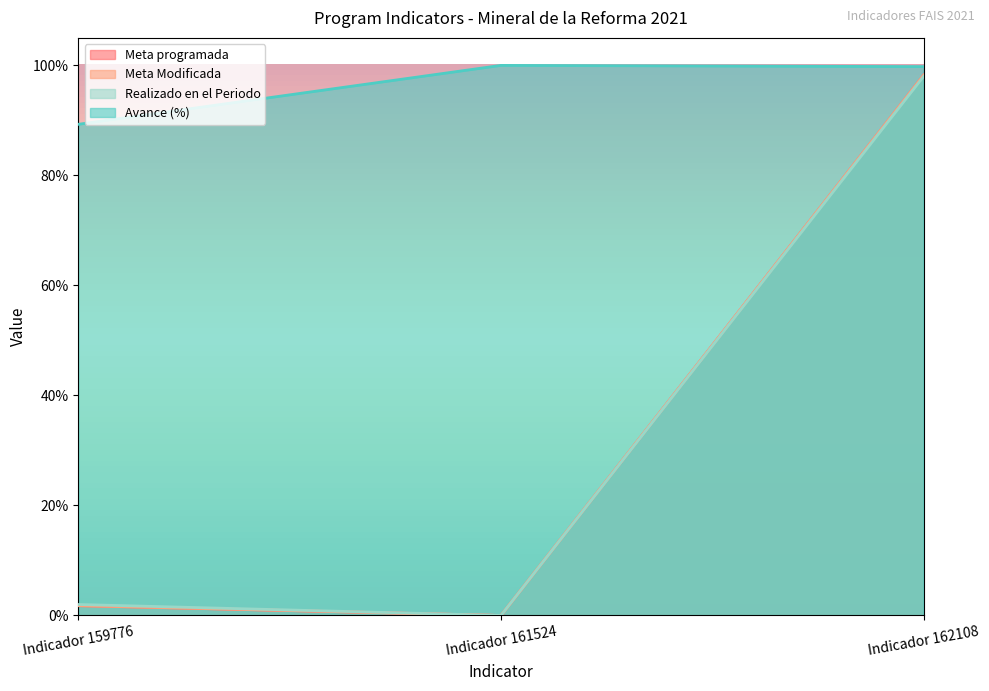

What is the difference between the Avance (%) values at Indicador 161524 and Indicador 162108?

0.2